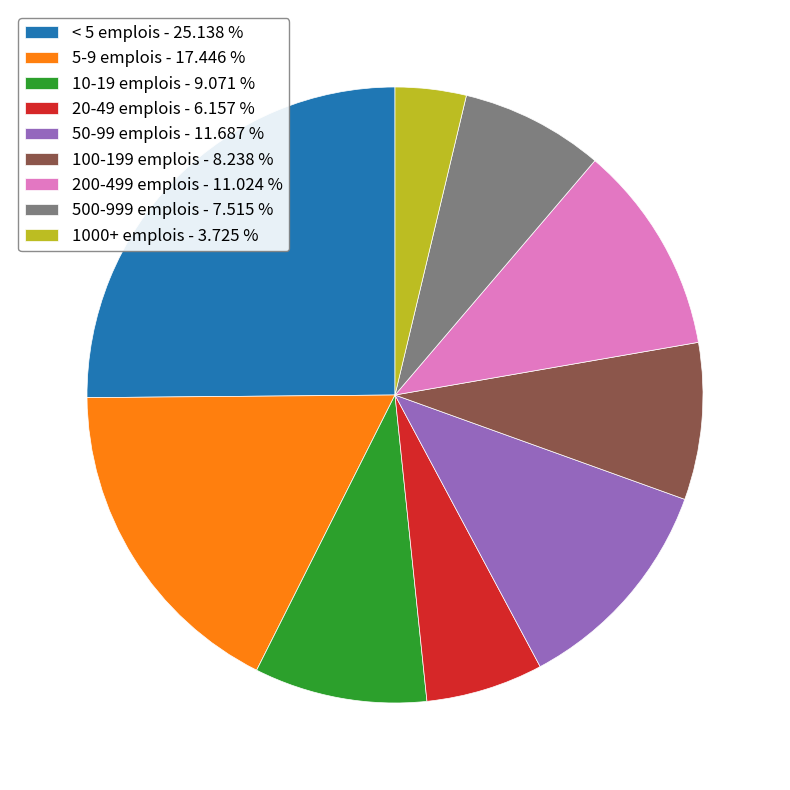

The 20-49 emplois slice represents 12% of the pie. True or false?

False